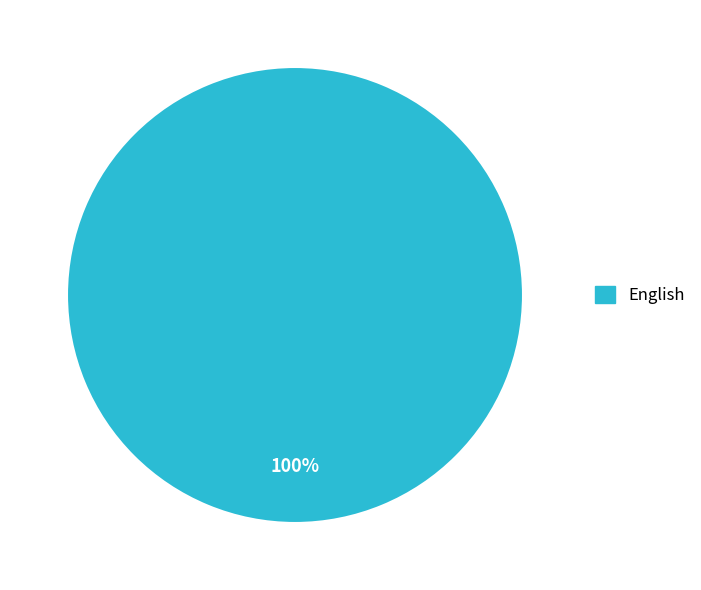

Does English account for over 50% of the chart?

Yes